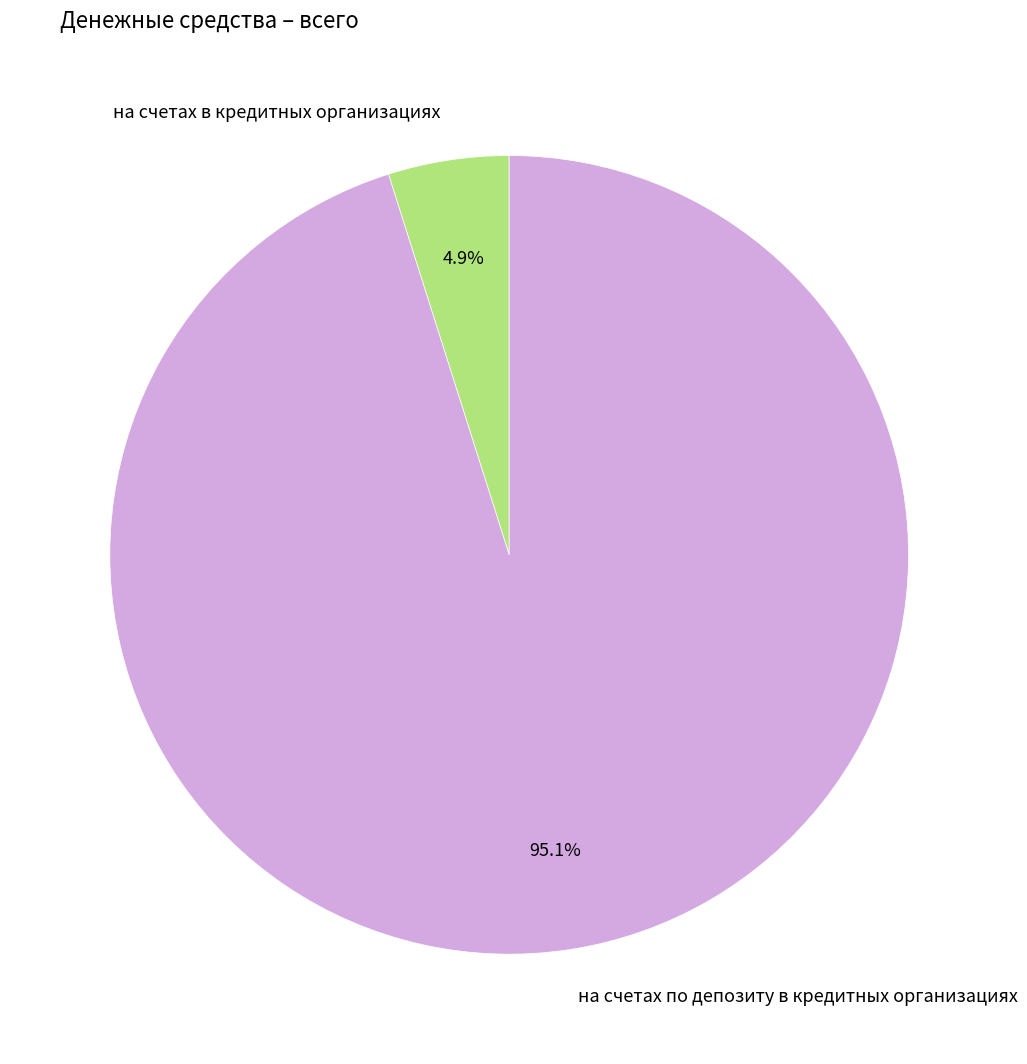

Is the sum of на счетах в кредитных организациях and на счетах по депозиту в кредитных организациях greater than half?

Yes